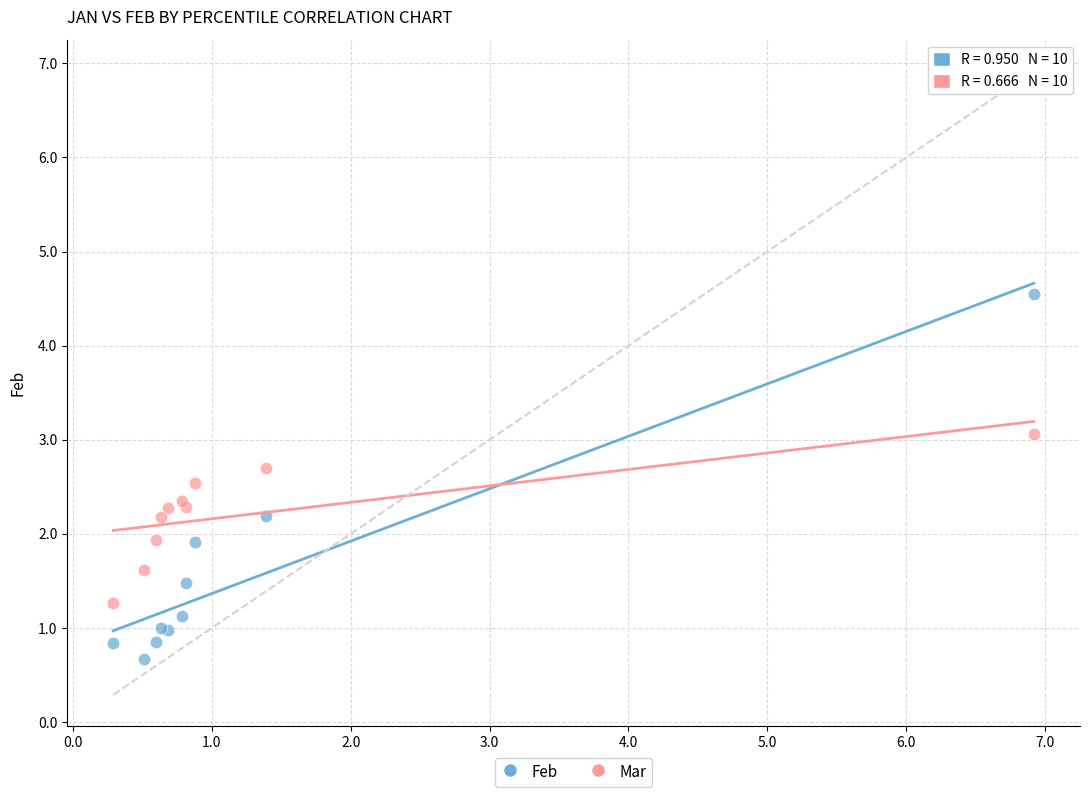

Which series has the widest spread of Y values?

Feb